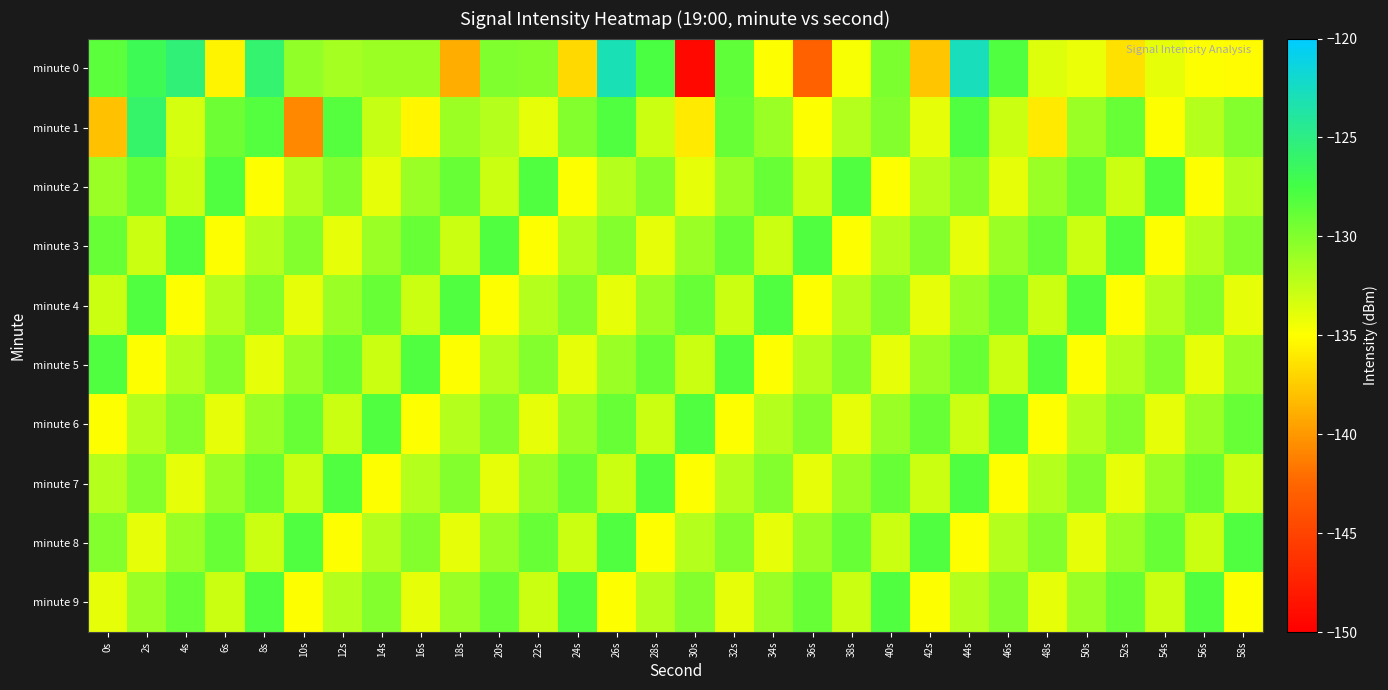

At 10s, list the series in order from largest to smallest.

minute 8, minute 6, minute 3, minute 0, minute 5, minute 2, minute 7, minute 4, minute 9, minute 1